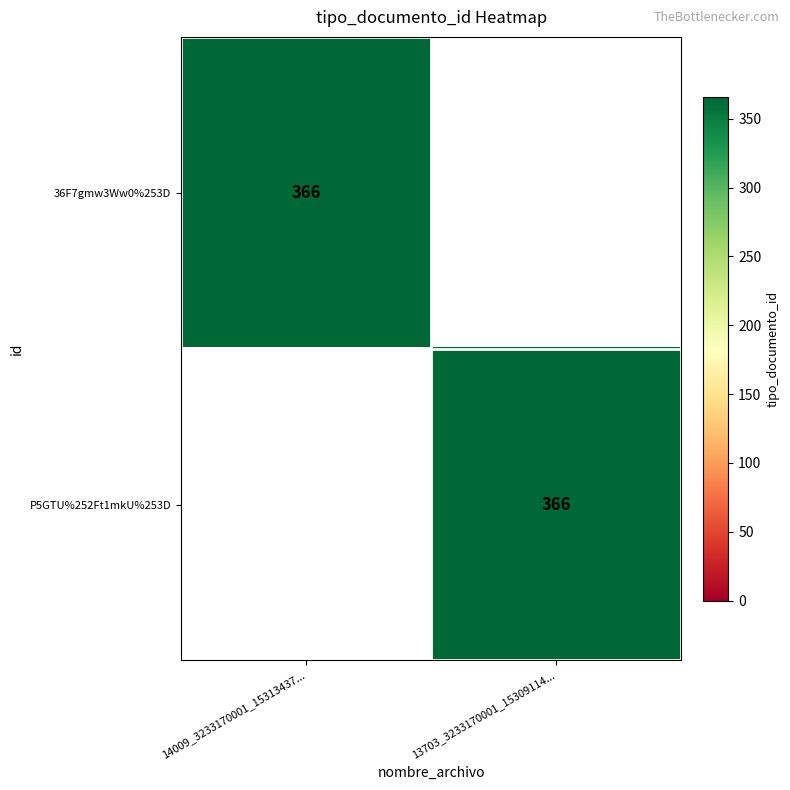

Is it true that P5GTU%252Ft1mkU%253D equals 543 at 13703_3233170001_15309114...?

False